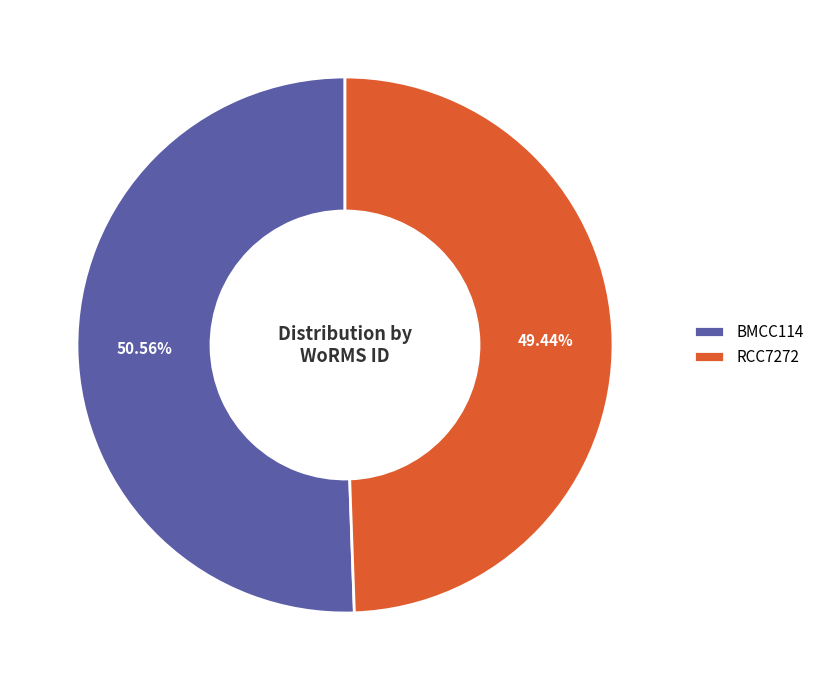

What percentage is the BMCC114 slice, to the nearest percent?

51%